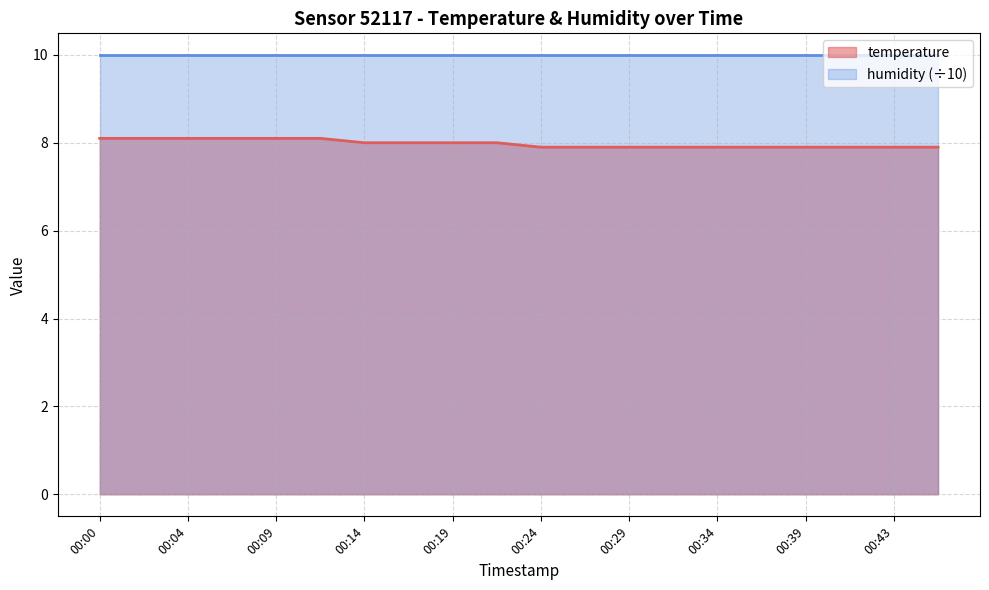

How many values are between 7 and 8?

14